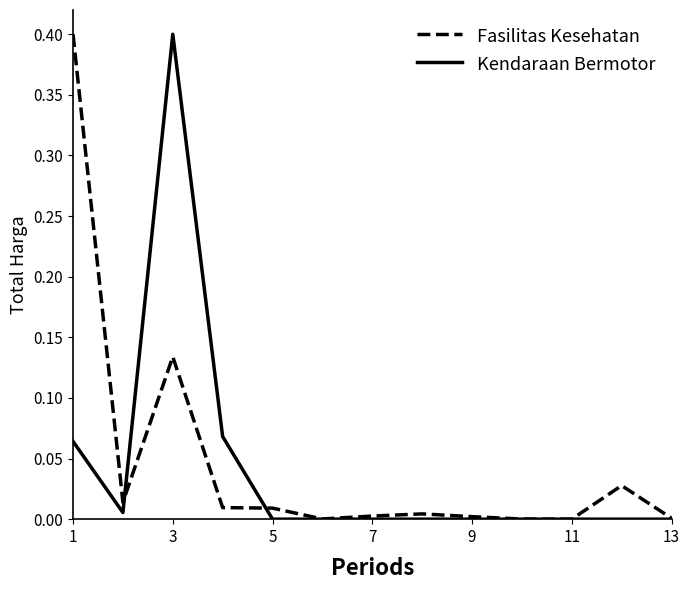

What is the maximum value shown in the chart?

0.4